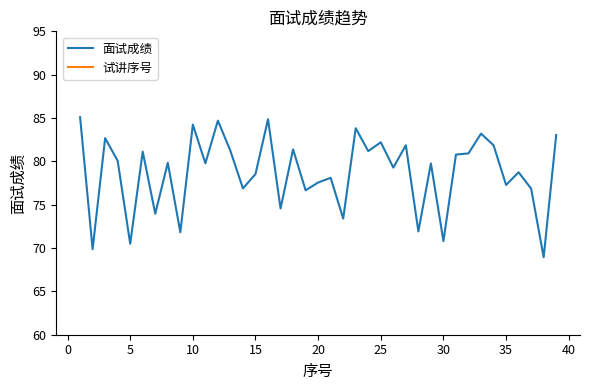

Reading left to right, extract all data points from this chart.

面试成绩: 85.1	69.9	82.7	80.1	70.5	81.1	74.0	79.8	71.8	84.2	79.8	84.7	81.2	76.9	78.5	84.9	74.6	81.4	76.7	77.6	78.1	73.4	83.8	81.2	82.2	79.3	81.9	71.9	79.8	70.8	80.8	80.9	83.2	81.9	77.3	78.7	76.9	68.9	83.0
试讲序号: 1.0	2.0	3.0	4.0	5.0	6.0	7.0	8.0	9.0	10.0	11.0	12.0	13.0	14.0	15.0	16.0	17.0	18.0	19.0	20.0	21.0	22.0	23.0	24.0	25.0	26.0	27.0	28.0	29.0	30.0	31.0	32.0	33.0	34.0	35.0	36.0	37.0	38.0	39.0